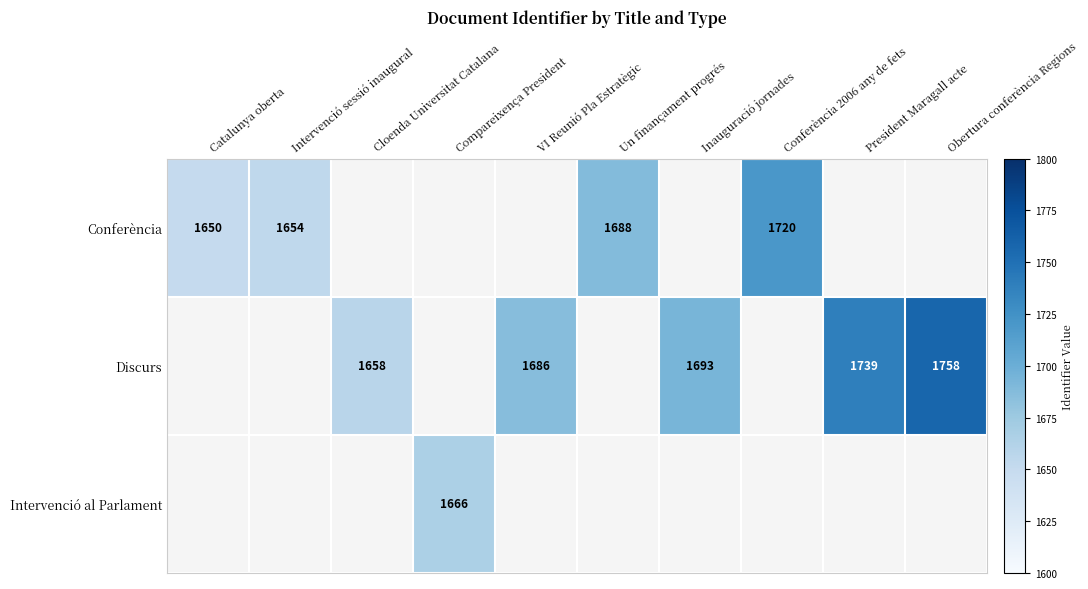

At how many categories does at least one series exceed 1686?

5